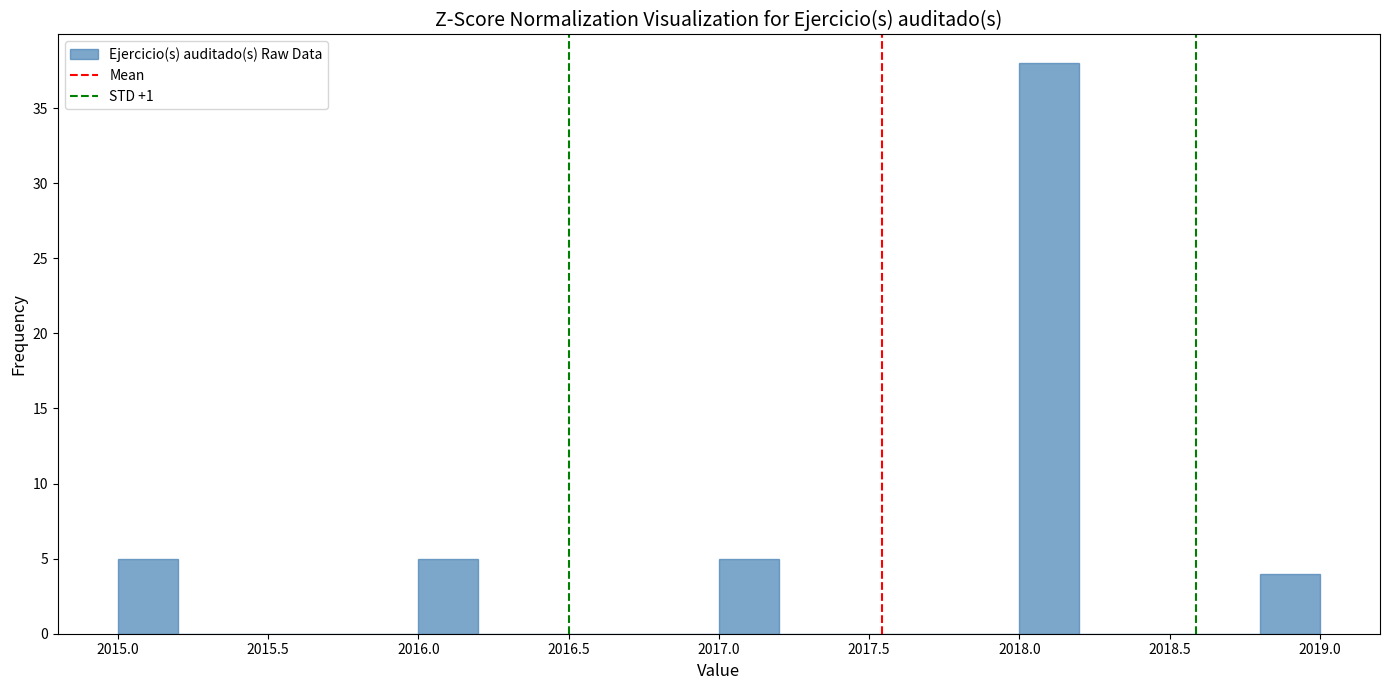

What is the height of the bar covering 2018.8 to 2019.0 on the x-axis? The values are not printed on the chart, so give them approximately, as read against the axis.

4